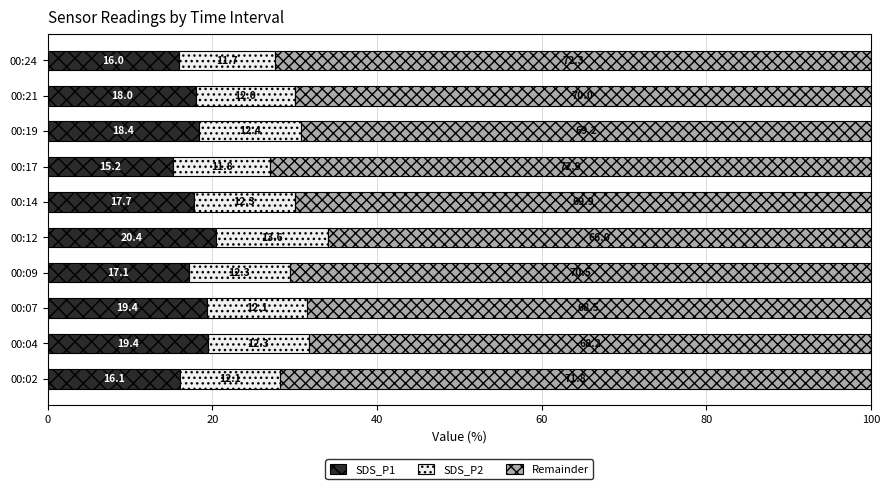

What is the total value across all series at 00:12?

100.0